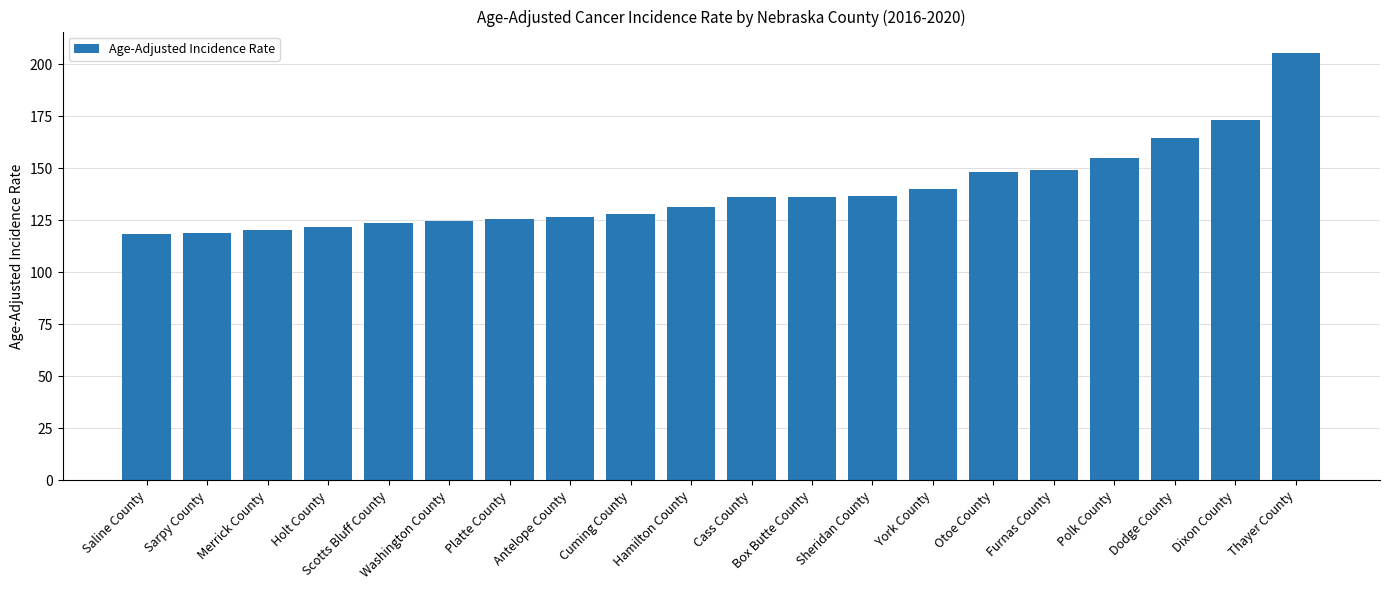

Is it true that the value at Dodge County is 164.3?

True